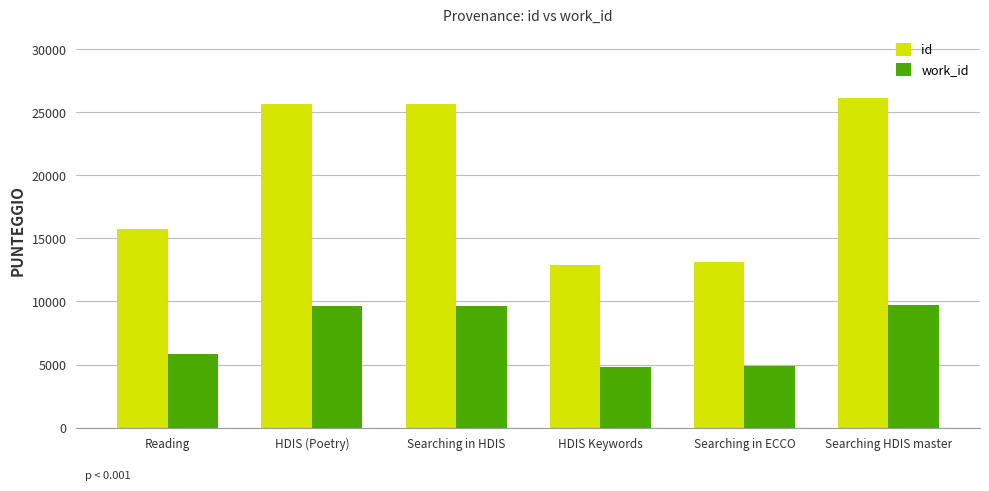

List the series in order of their peak value, lowest first.

work_id, id